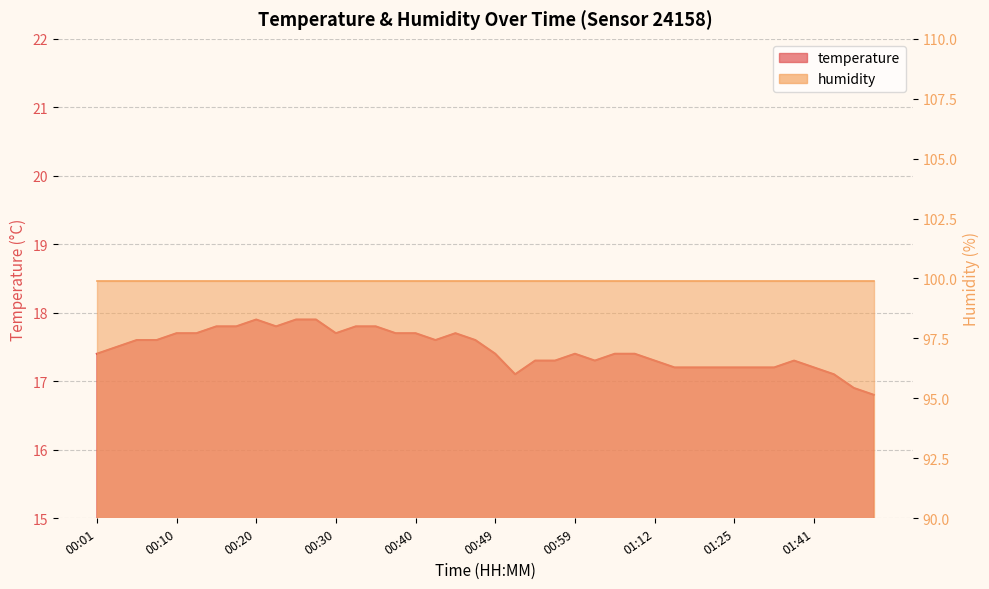

List the labels in order of value, smallest first.

01:48, 01:46, 00:52, 01:44, 01:15, 01:17, 01:20, 01:25, 01:34, 01:36, 01:41, 00:54, 00:57, 01:02, 01:12, 01:39, 00:01, 00:49, 00:59, 01:04, 01:07, 00:03, 00:06, 00:08, 00:42, 00:47, 00:10, 00:13, 00:30, 00:37, 00:40, 00:45, 00:15, 00:18, 00:23, 00:32, 00:35, 00:20, 00:25, 00:28